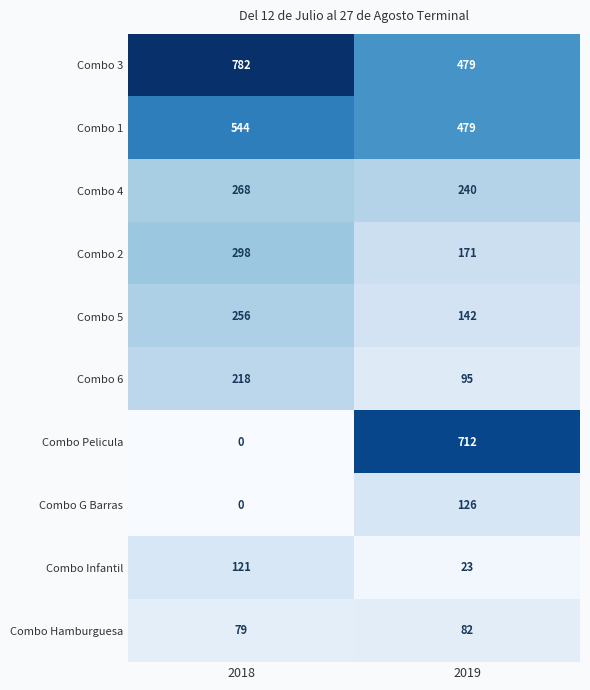

At how many categories does at least one series exceed 588?

2